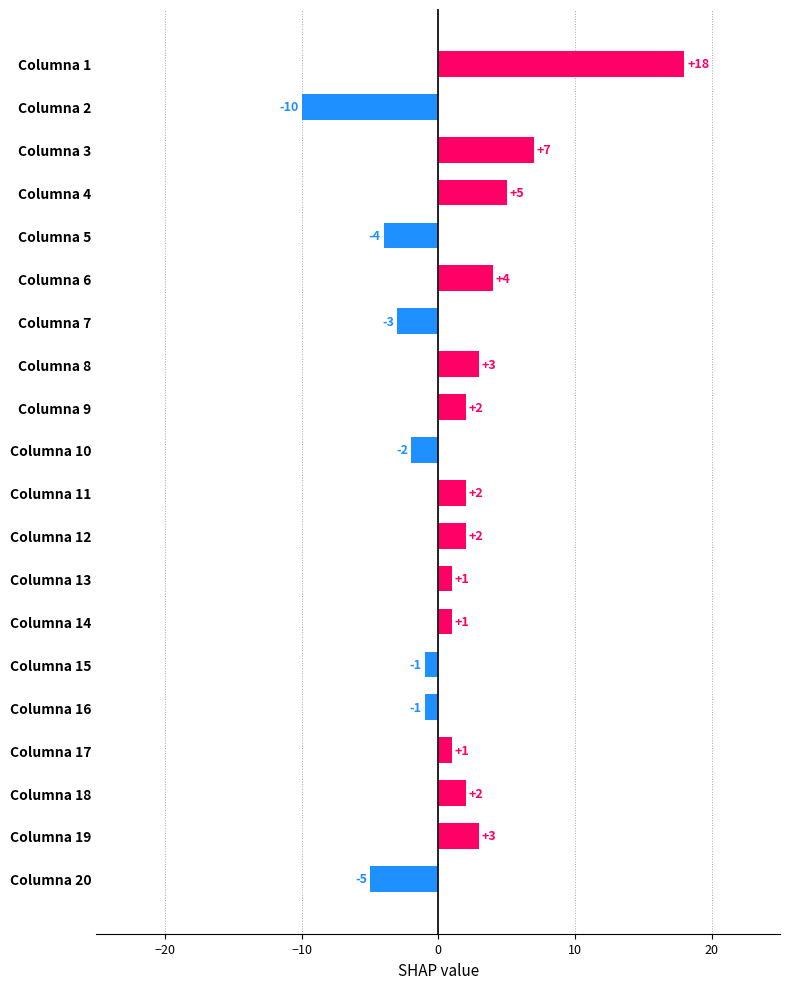

What is the sum of the values at Columna 11 and Columna 14?

3